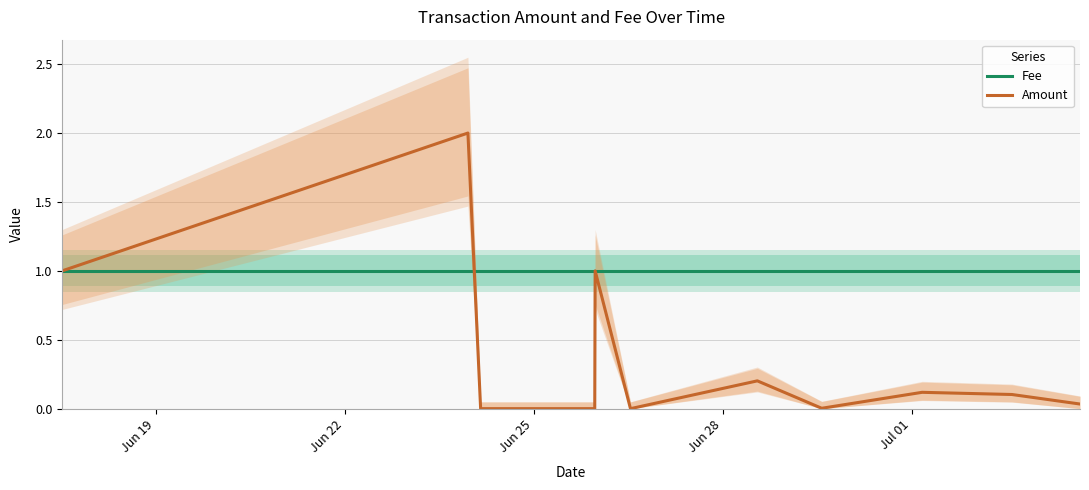

At which category does the chart reach its minimum across all series?

Jun 25